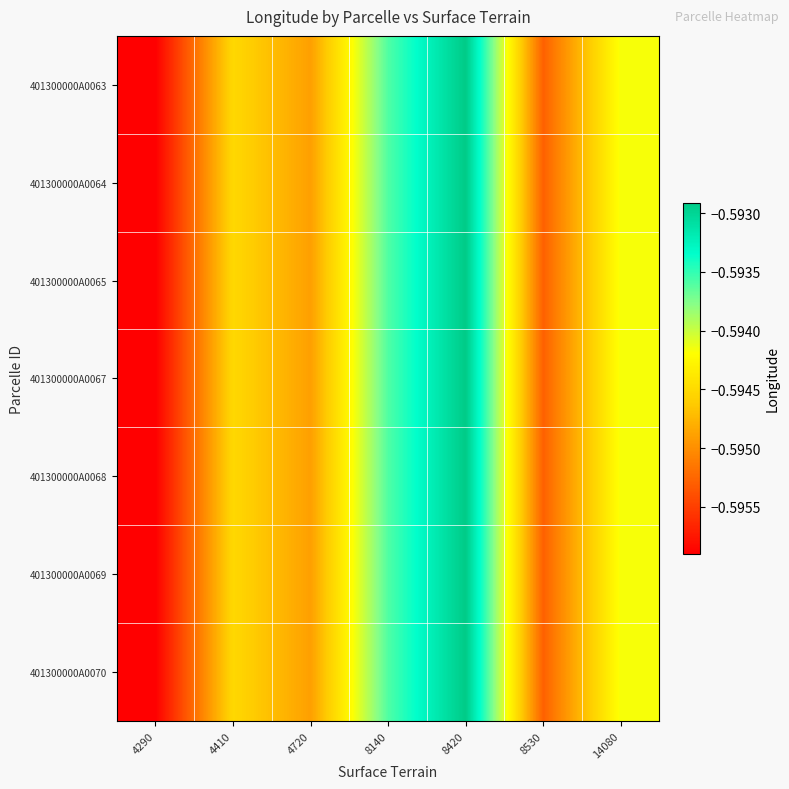

Which label corresponds to the smallest value in the chart?

4290